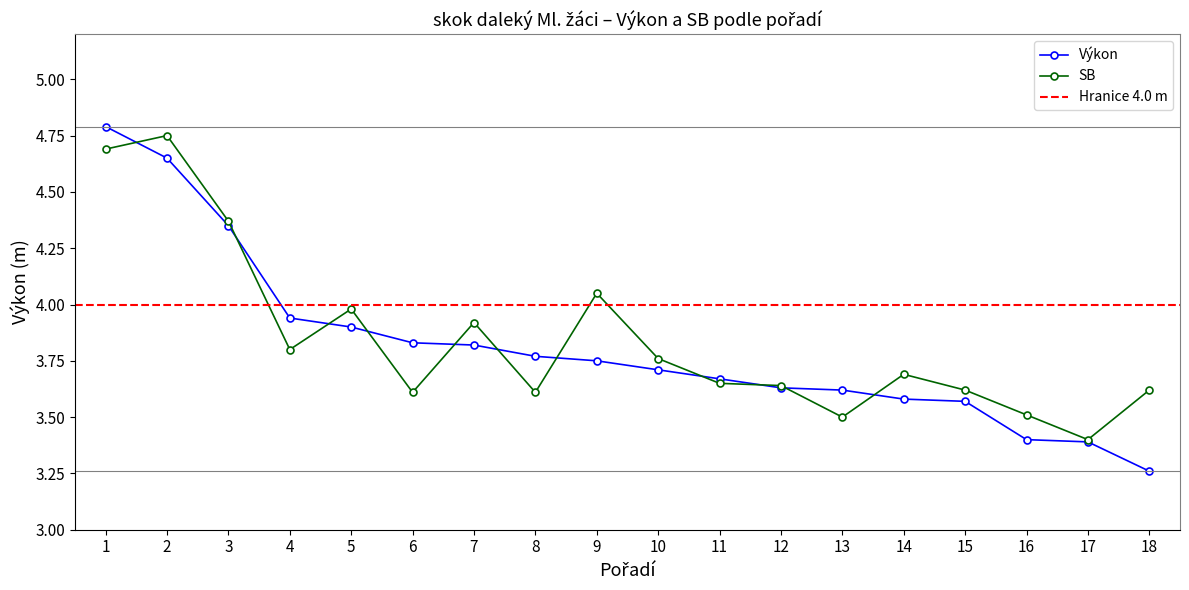

How many times do Výkon and SB cross each other?

11